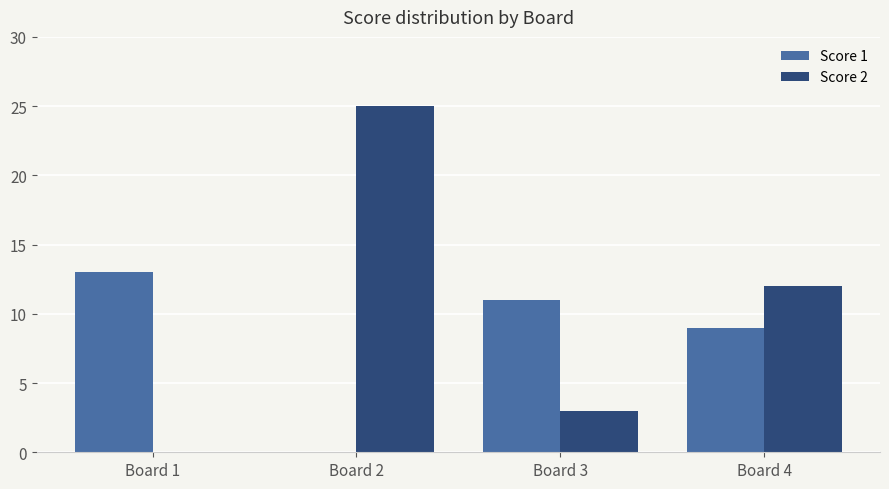

True or false: Score 2 has a value of 17 at Board 1.

False